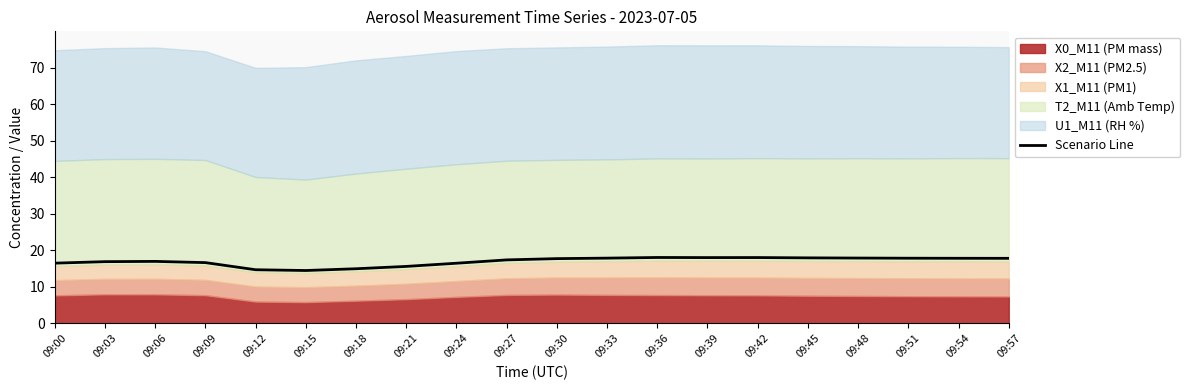

How many lines are shown in the chart?

1